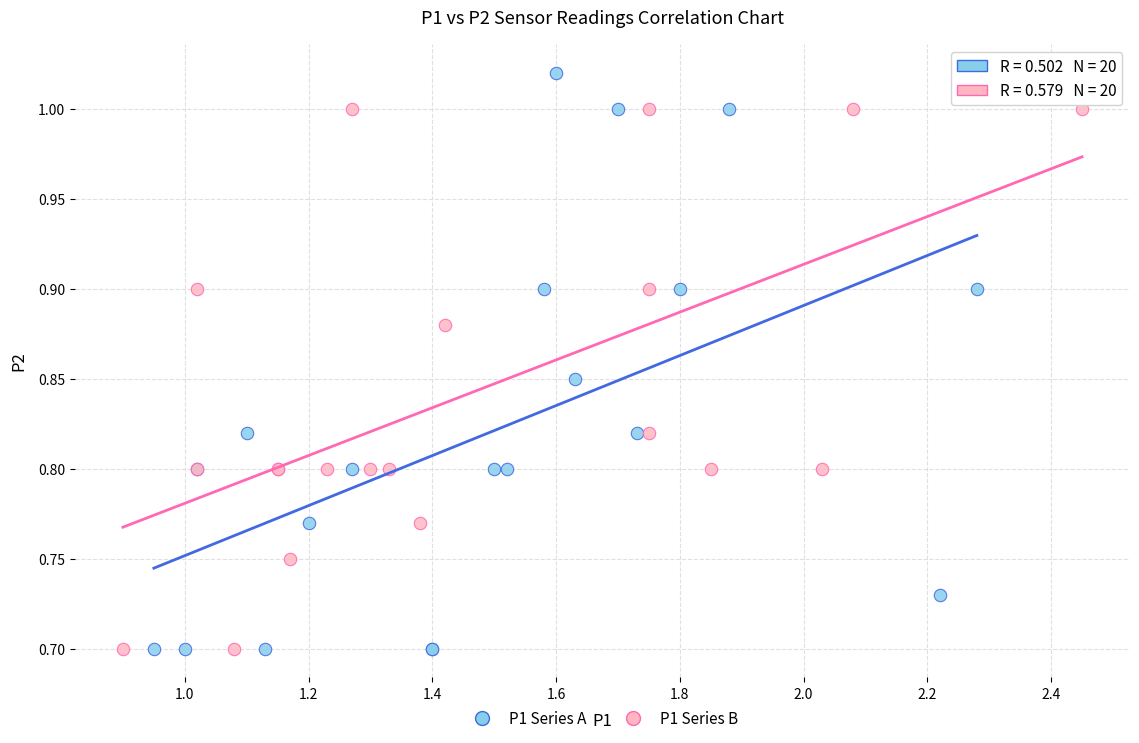

Which series contains the highest Y value?

P1 Series A